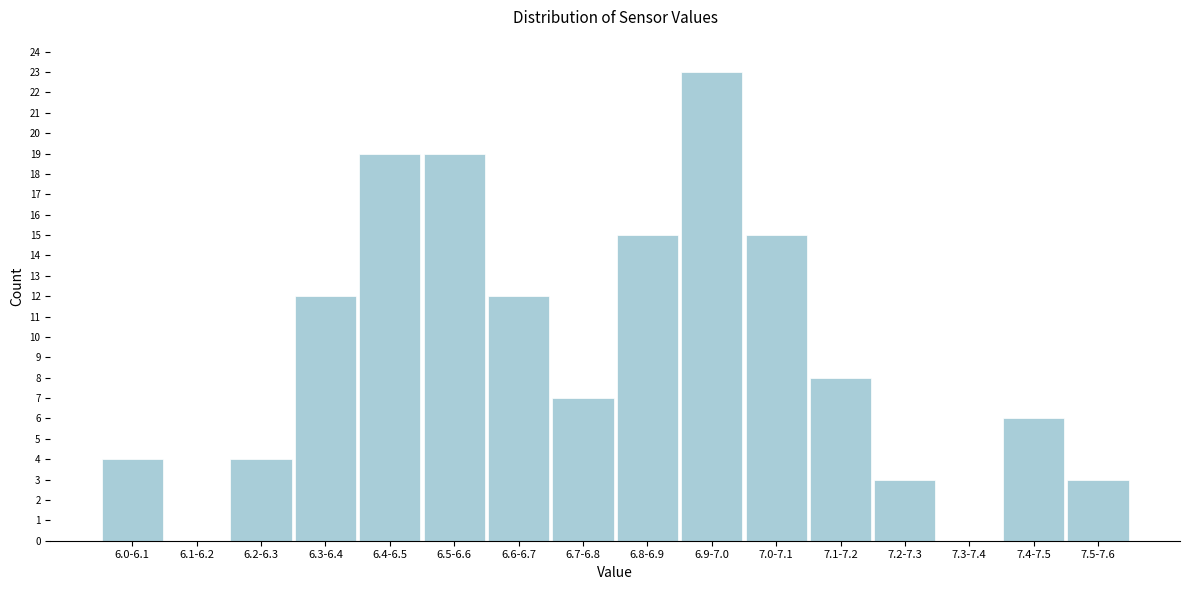

Reading left to right, extract all data points from this chart.

6.0-6.1=4	6.1-6.2=0	6.2-6.3=4	6.3-6.4=12	6.4-6.5=19	6.5-6.6=19	6.6-6.7=12	6.7-6.8=7	6.8-6.9=15	6.9-7.0=23	7.0-7.1=15	7.1-7.2=8	7.2-7.3=3	7.3-7.4=0	7.4-7.5=6	7.5-7.6=3